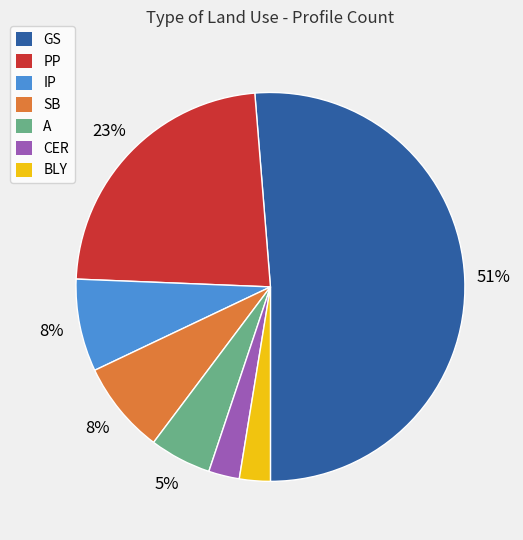

What percentage is the SB slice, to the nearest percent?

8%